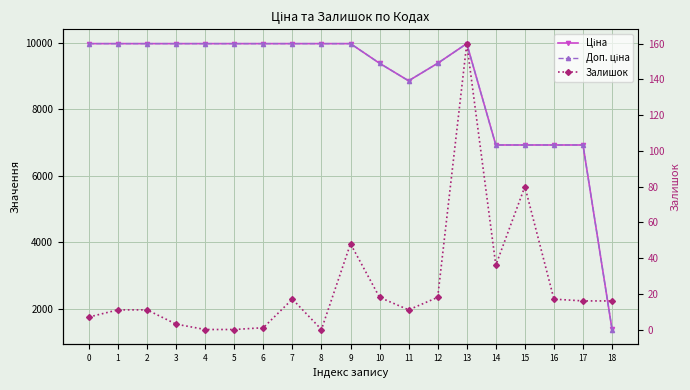

Does the chart display data point markers on the line(s)?

Yes